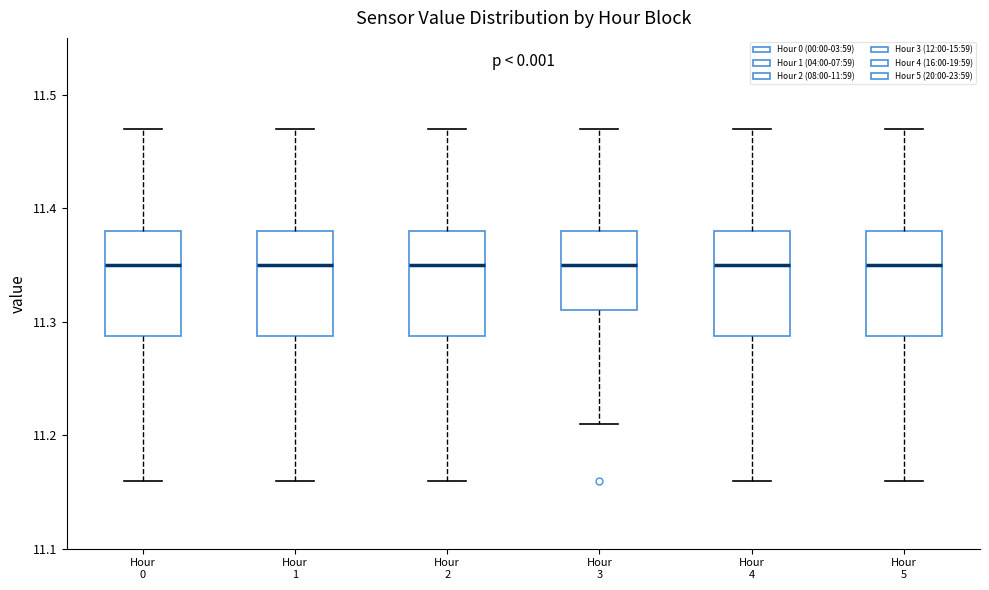

Reading left to right, read every box against the y-axis: the position of its median line, the range the box covers, and the ends of its whiskers. The values are not printed on the chart, so give them approximately, as read against the axis.

Hour 0: median 11.35, box 11.29 to 11.38, whiskers 11.16 to 11.47
Hour 1: median 11.35, box 11.29 to 11.38, whiskers 11.16 to 11.47
Hour 2: median 11.35, box 11.29 to 11.38, whiskers 11.16 to 11.47
Hour 3: median 11.35, box 11.31 to 11.38, whiskers 11.21 to 11.47
Hour 4: median 11.35, box 11.29 to 11.38, whiskers 11.16 to 11.47
Hour 5: median 11.35, box 11.29 to 11.38, whiskers 11.16 to 11.47